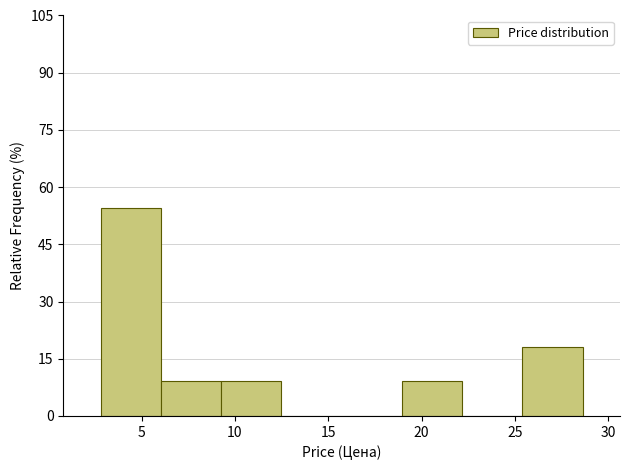

What is the height of the bar covering 6.0 to 9.5 on the x-axis? Neither the bar edges nor the heights are printed on the chart, so give them approximately, as read against the axes.

10